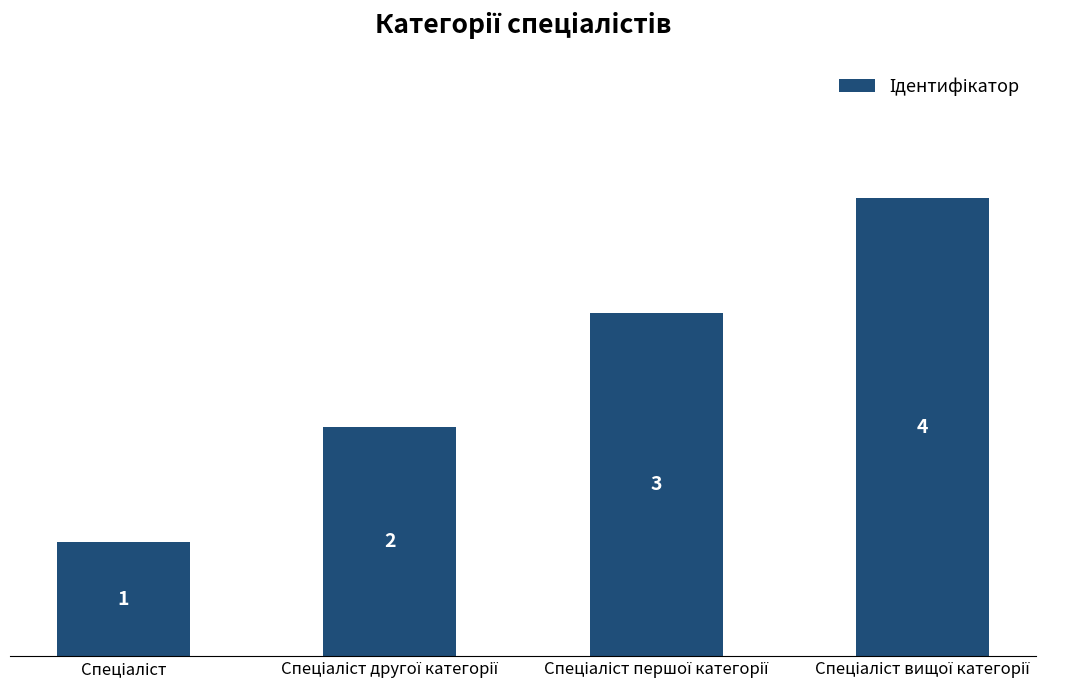

Reading left to right, list all the values displayed in this chart.

1	2	3	4